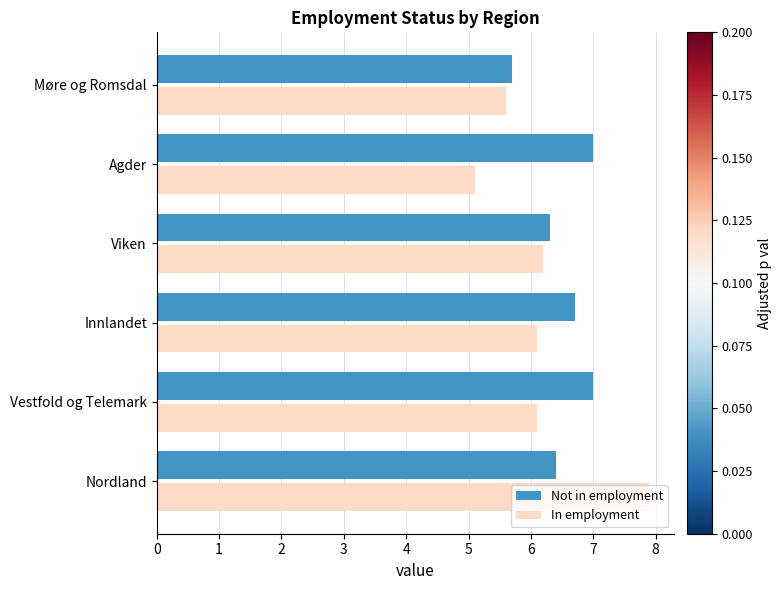

What value does the Not in employment series have at Viken?

6.3